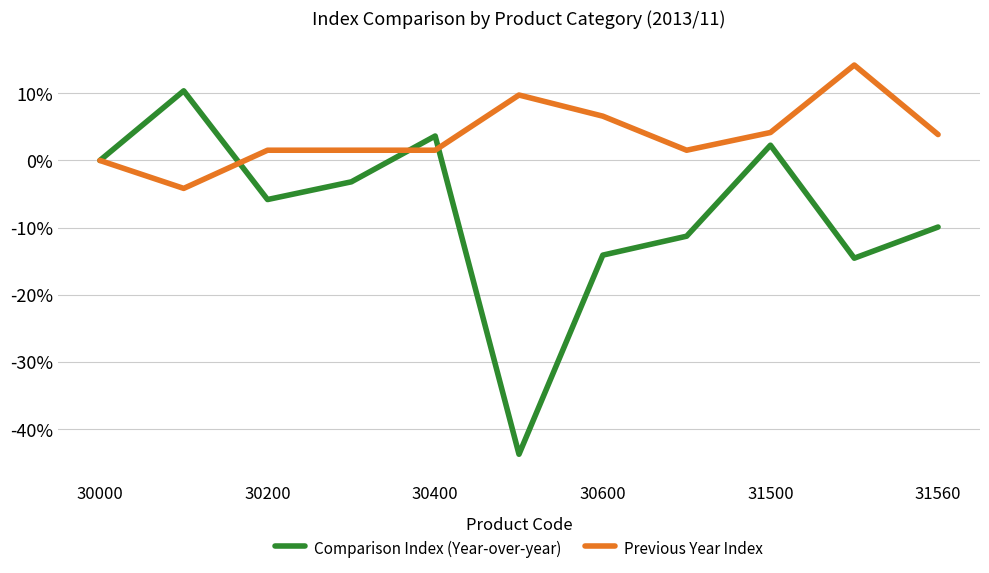

True or false: Previous Year Index has more than 1 points higher than both neighbors.

True